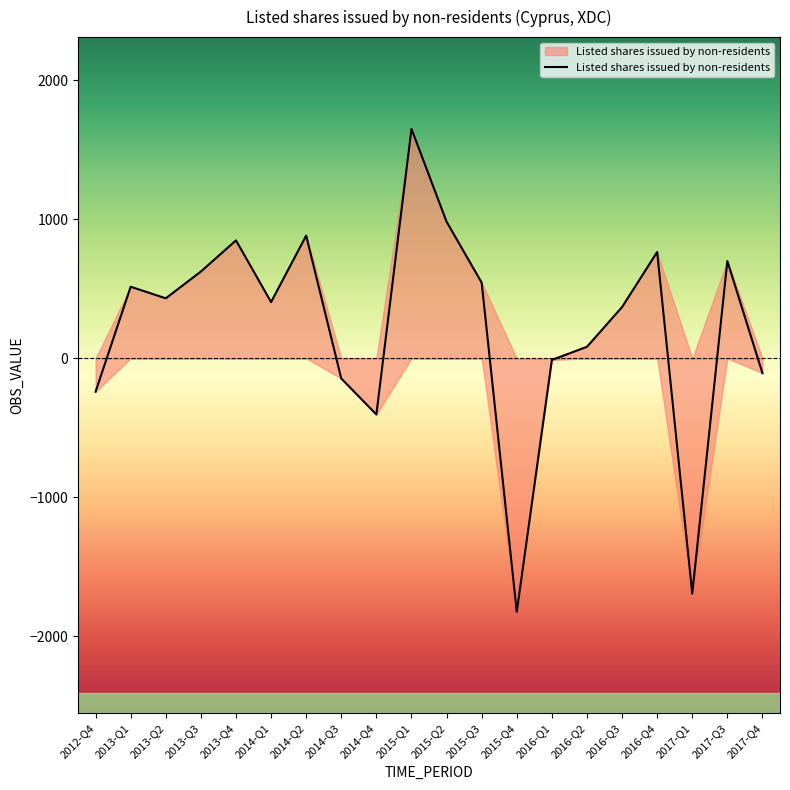

True or false: the data has more than 0 interior local peaks.

True